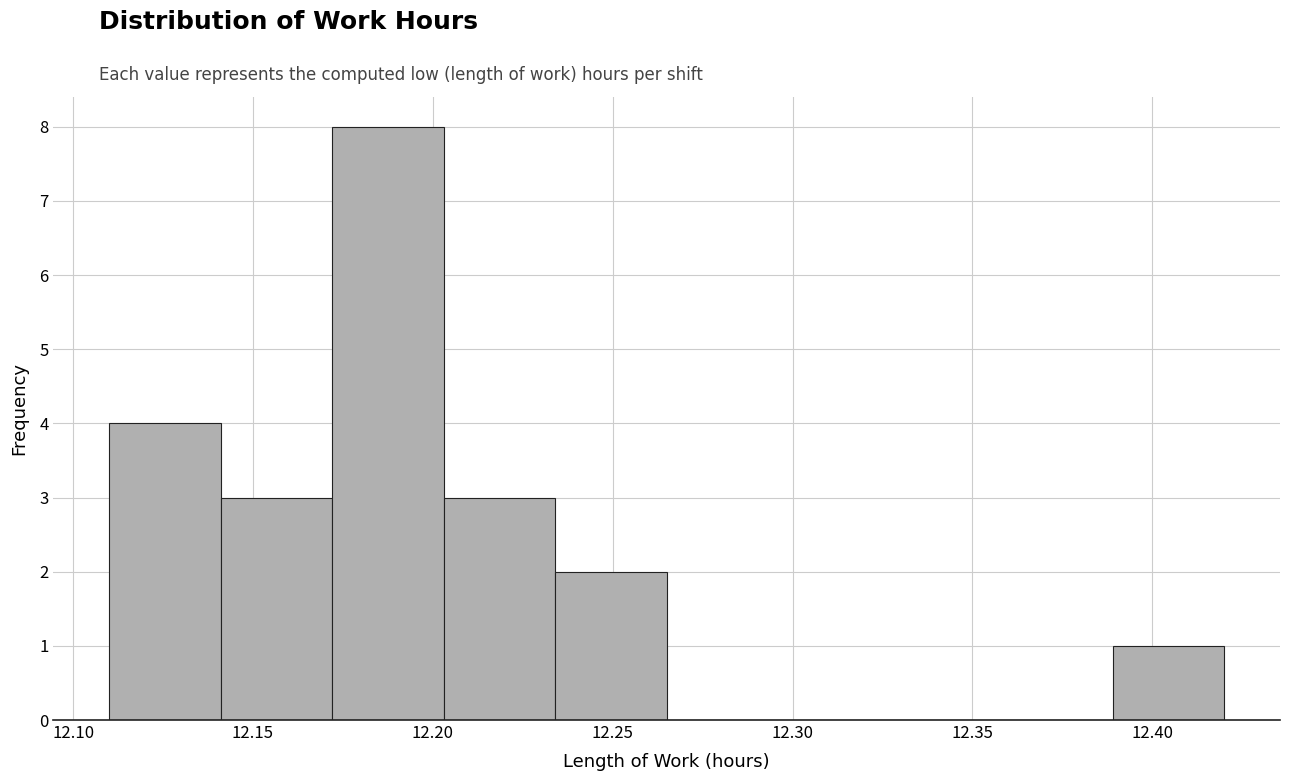

Reading left to right, transcribe this chart: for each bar, give the range it covers on the x-axis and its height. Neither the bar edges nor the heights are printed on the chart, so give them approximately, as read against the axes.

12.110 to 12.141: 4
12.141 to 12.172: 3
12.172 to 12.203: 8
12.203 to 12.234: 3
12.234 to 12.265: 2
12.265 to 12.296: 0
12.296 to 12.327: 0
12.327 to 12.358: 0
12.358 to 12.389: 0
12.389 to 12.420: 1